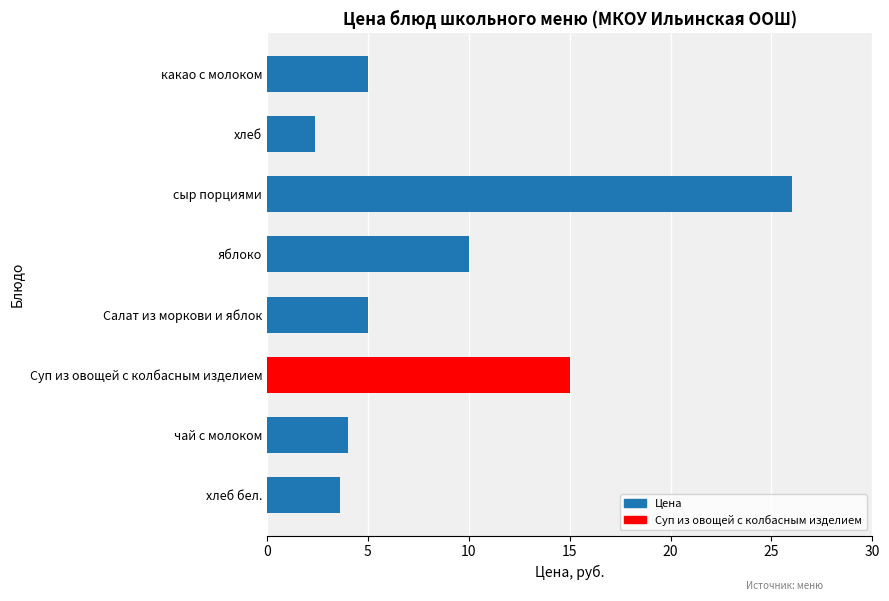

Which has a higher value, какао с молоком or сыр порциями?

сыр порциями